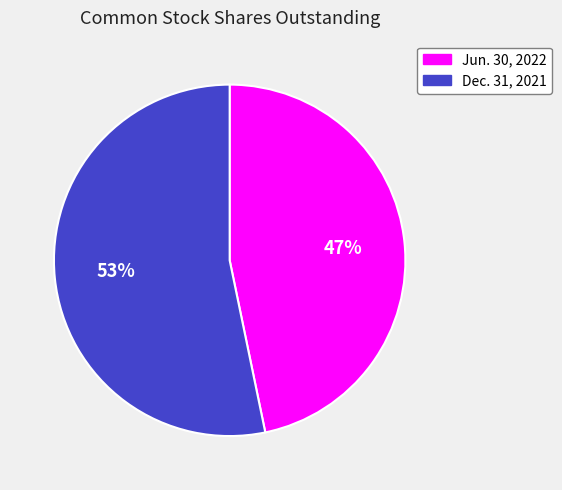

What percentage is the Jun. 30, 2022 slice, to the nearest percent?

47%